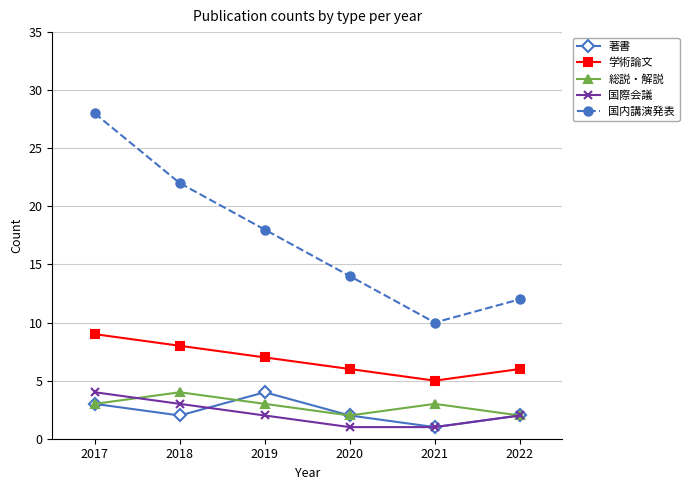

What is the sum of the 総説・解説 values at 2018 and 2021?

7